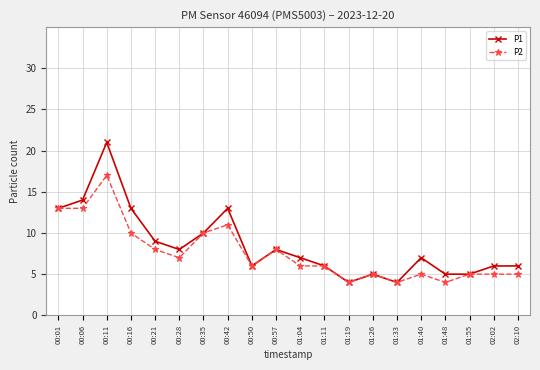

True or false: P2 has a value of 4 at 00:42.

False